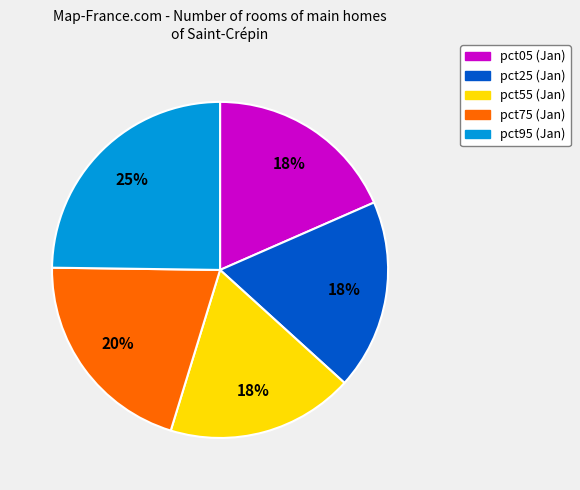

Is there a majority slice in this chart?

No